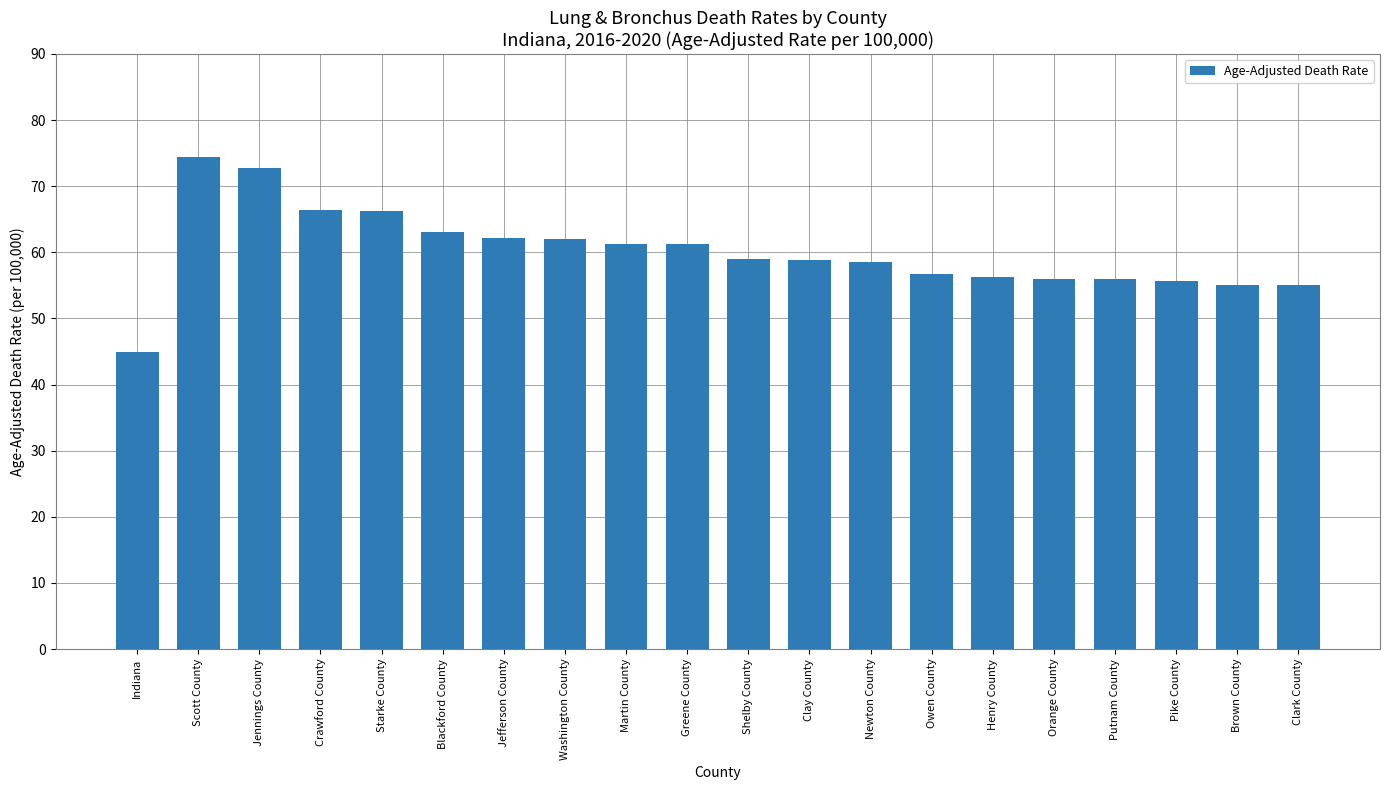

What is the label of the 5th bar from the right?

Orange County